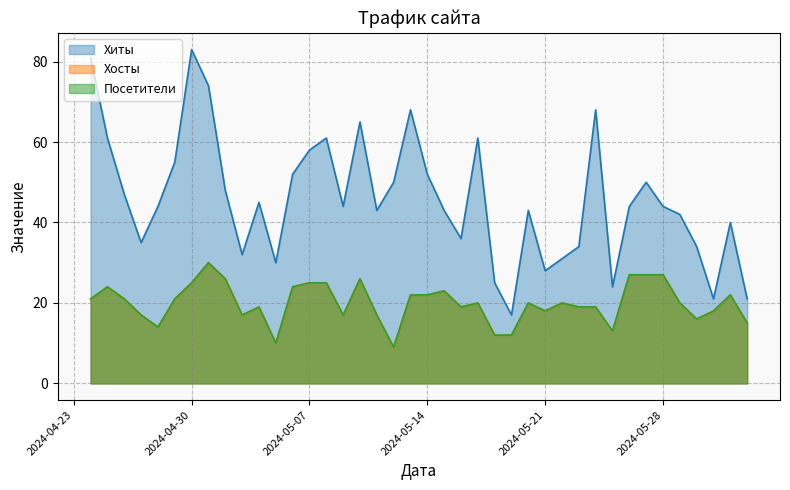

Which series has the largest total across all categories?

Хиты